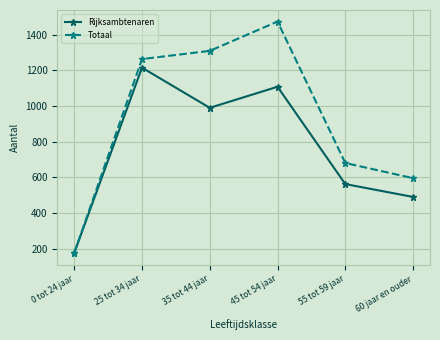

What is the difference between the Rijksambtenaren values at 0 tot 24 jaar and 55 tot 59 jaar?

386